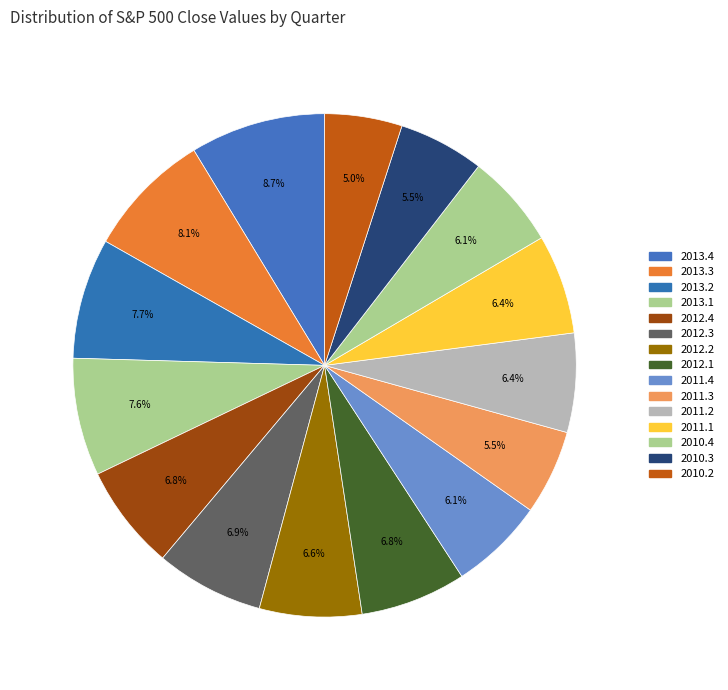

How many slices are in this pie chart?

15